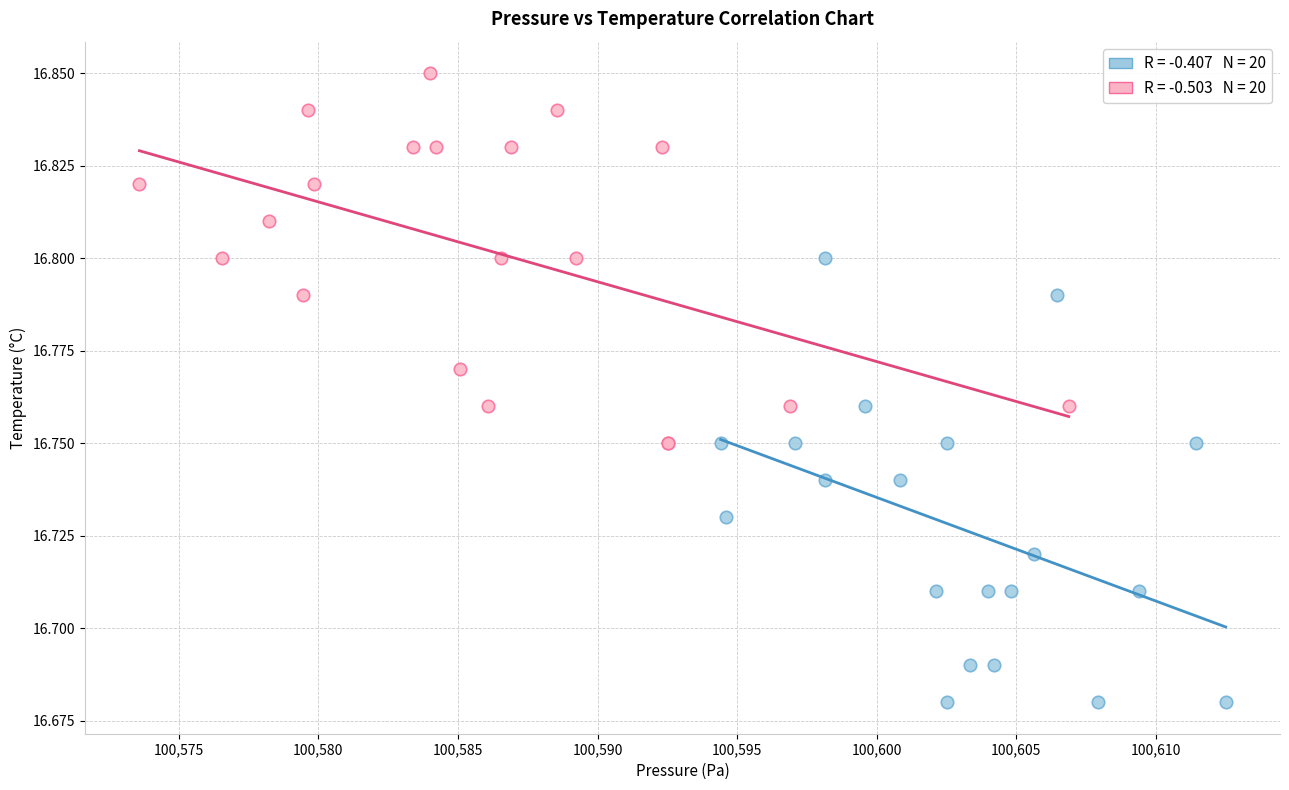

Which series contains the lowest Y value?

Early readings (00:00–00:46)